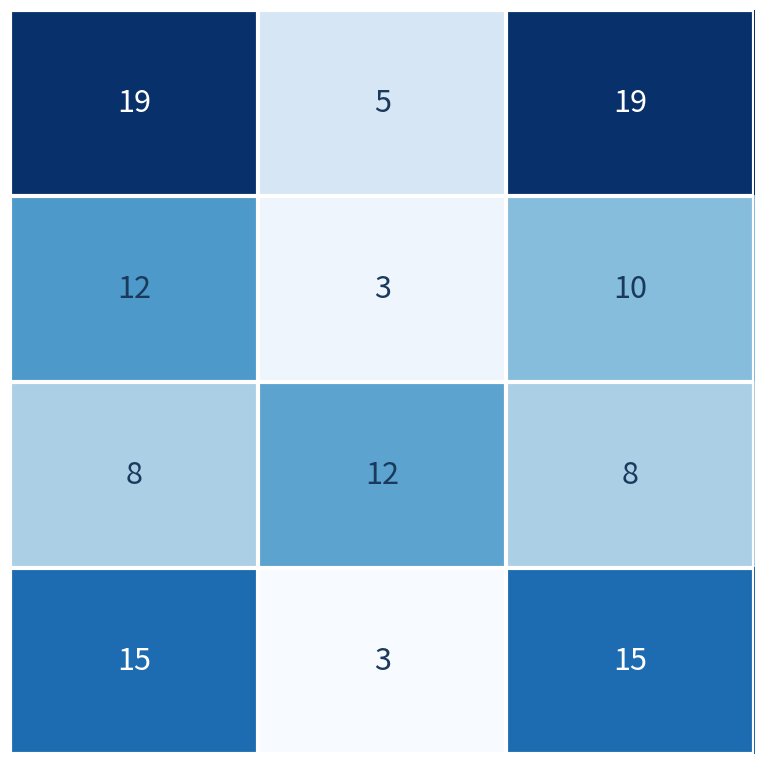

What is the greatest value displayed?

19